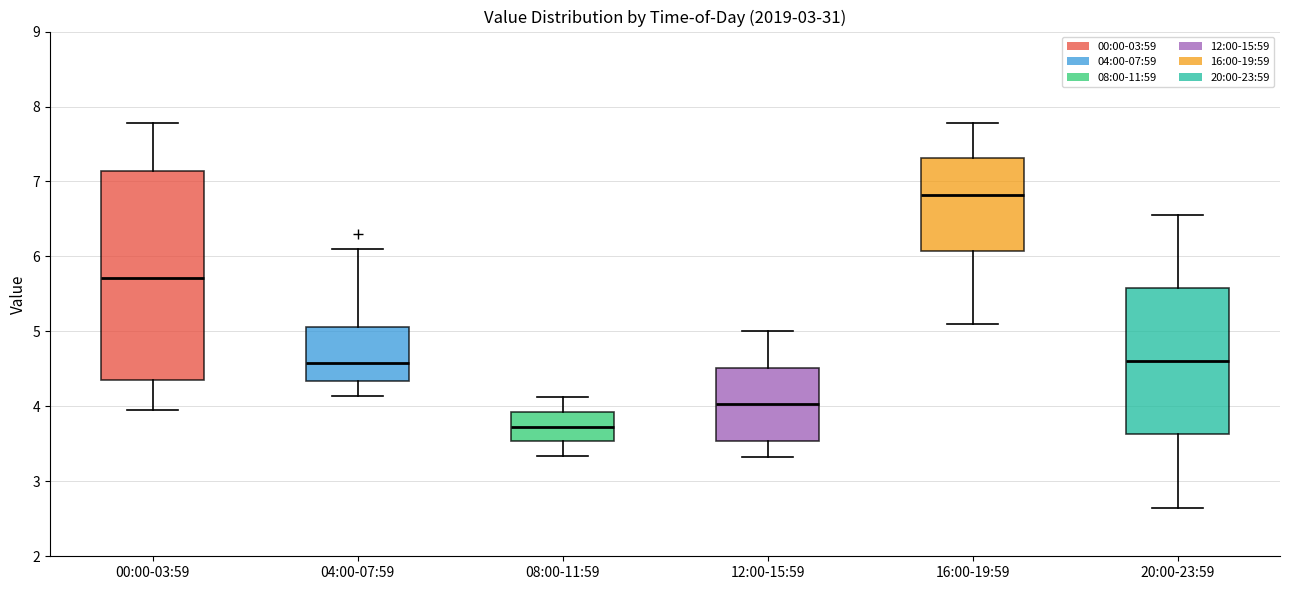

Where does the median line of the box for 20:00-23:59 sit on the y-axis? The values are not printed on the chart, so give them approximately, as read against the axis.

4.6